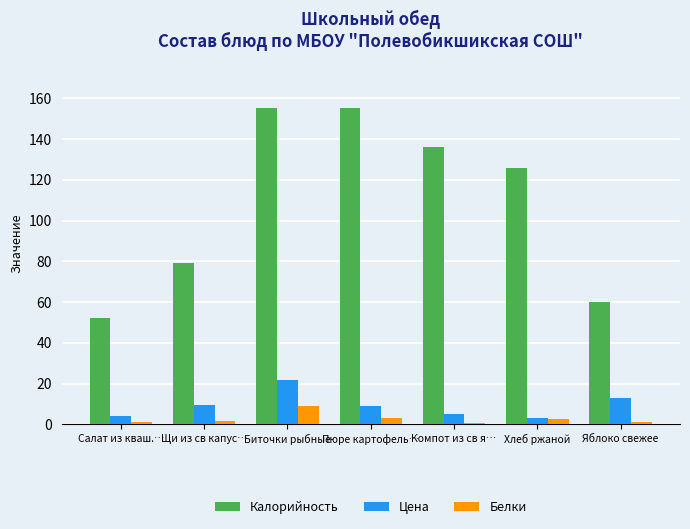

What is the average value of the Калорийность series?

109.0